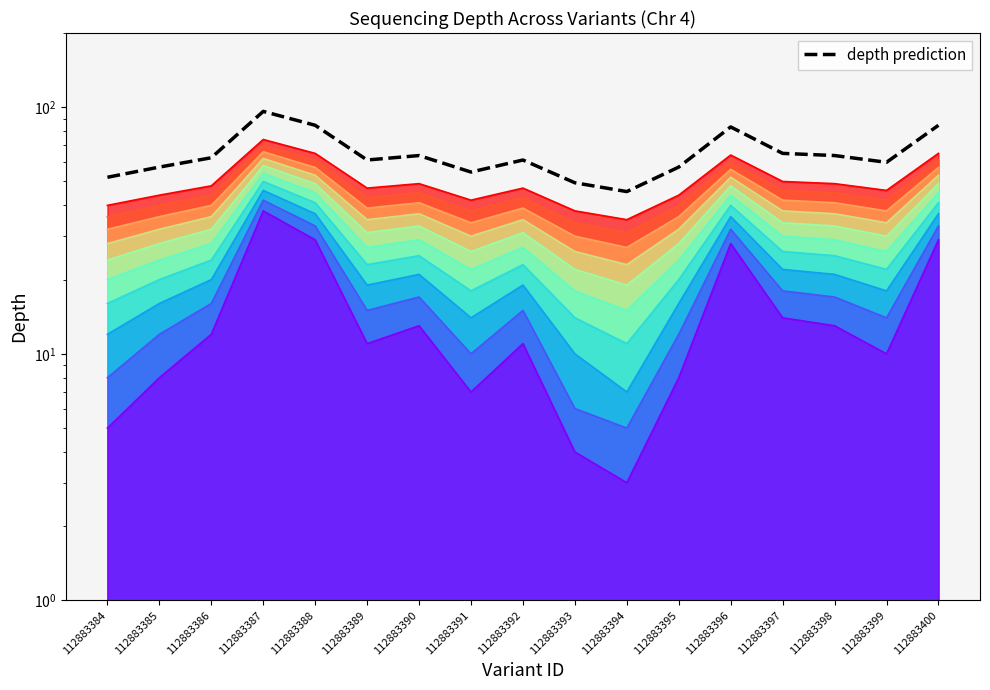

Count the number of categories in the chart.

17